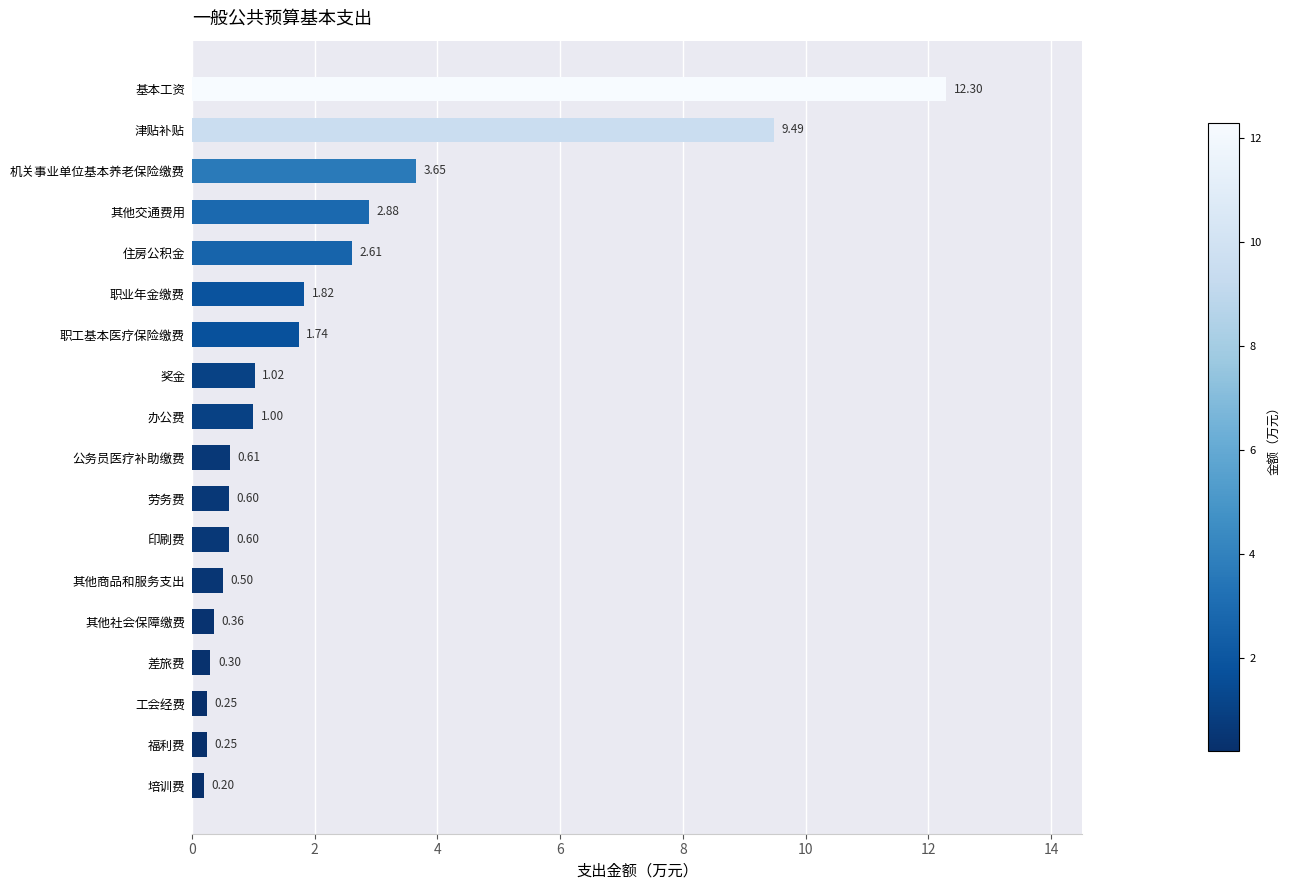

What is the change in value from 差旅费 to 职业年金缴费?

+1.5